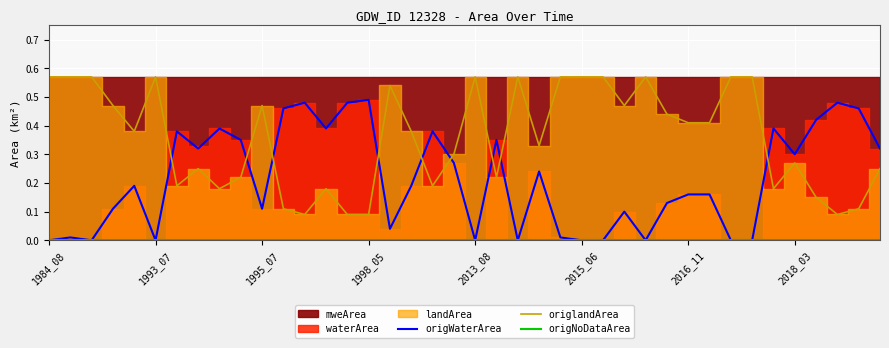

What position from the right is 16?

24